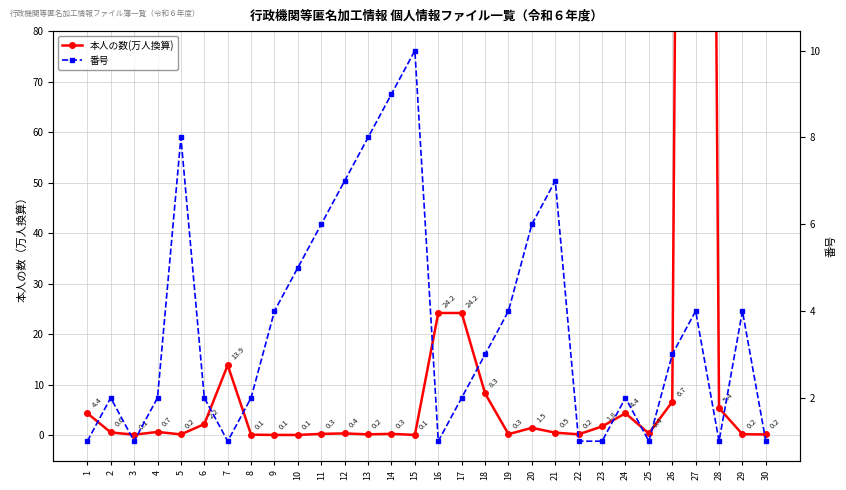

How many interior local valleys does the 番号 series have?

5